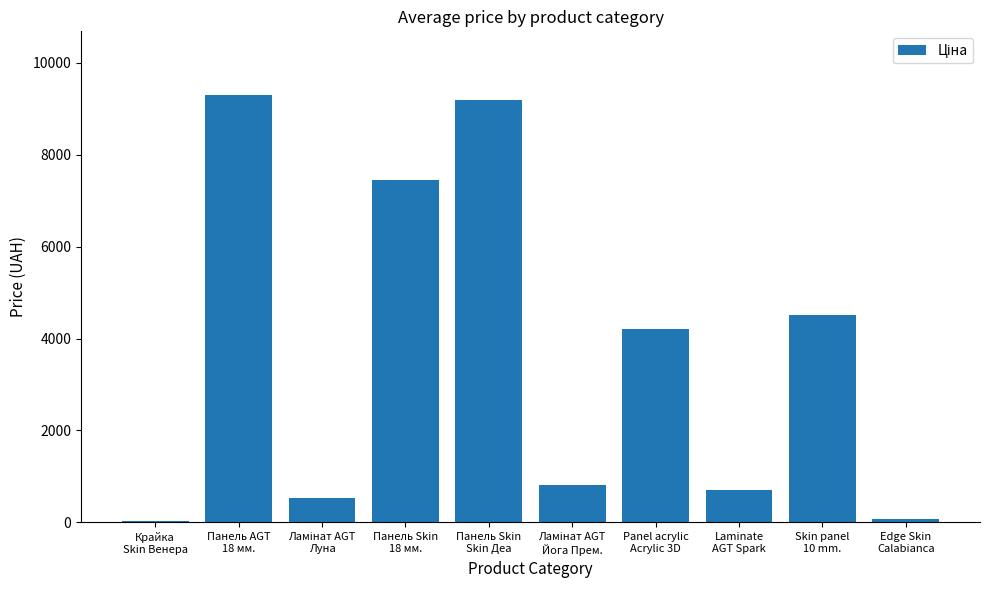

How many series are shown in this chart?

1